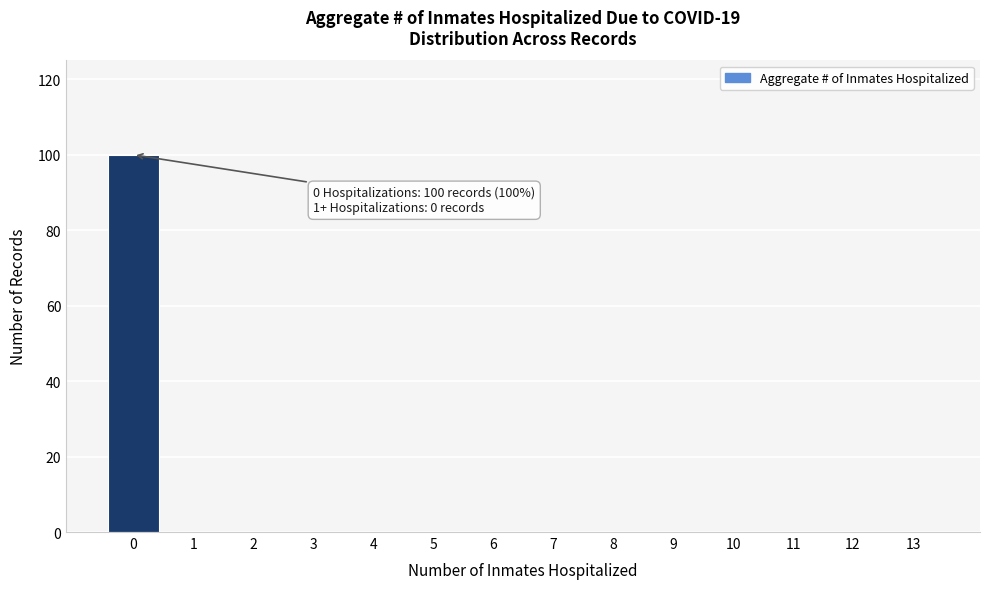

Over which range of the x-axis is the bar tallest?

-0.5 to 0.5